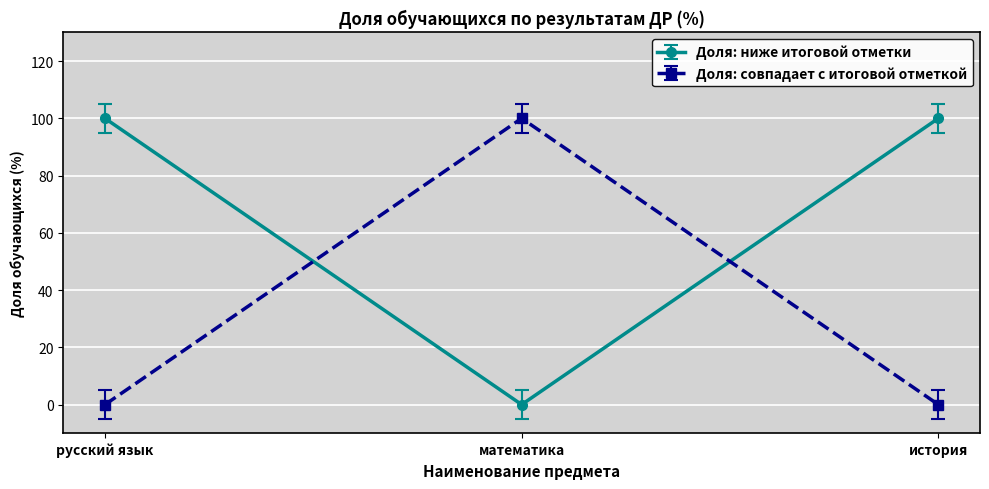

List the series in order of their overall mean, highest first.

Доля: ниже итоговой отметки, Доля: совпадает с итоговой отметкой